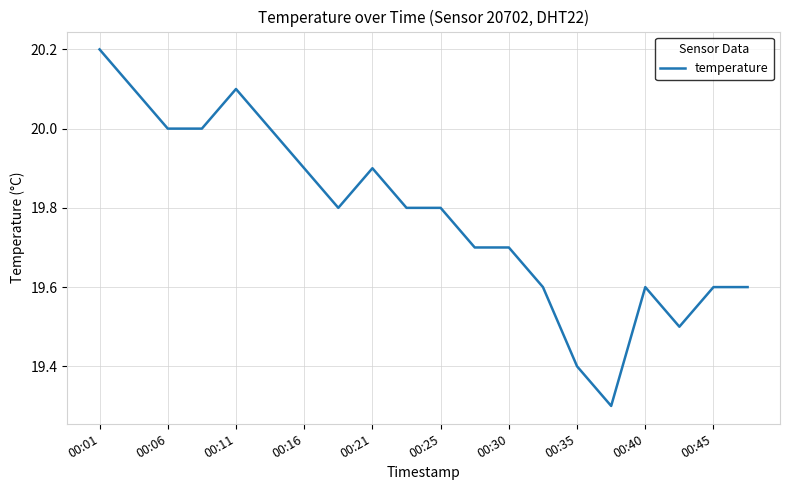

What is the greatest value displayed?

20.2